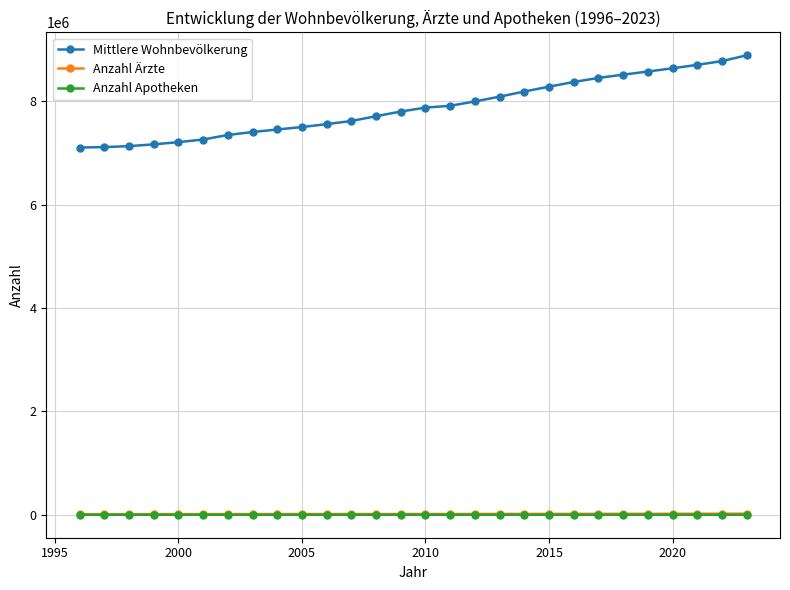

Which series has the widest spread of values?

Mittlere Wohnbevölkerung